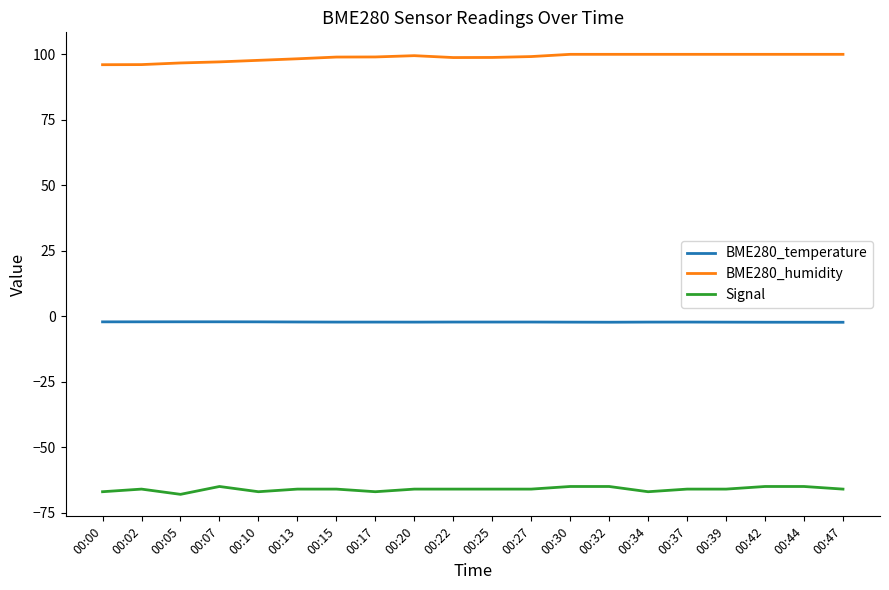

True or false: BME280_humidity and Signal cross at least once.

False